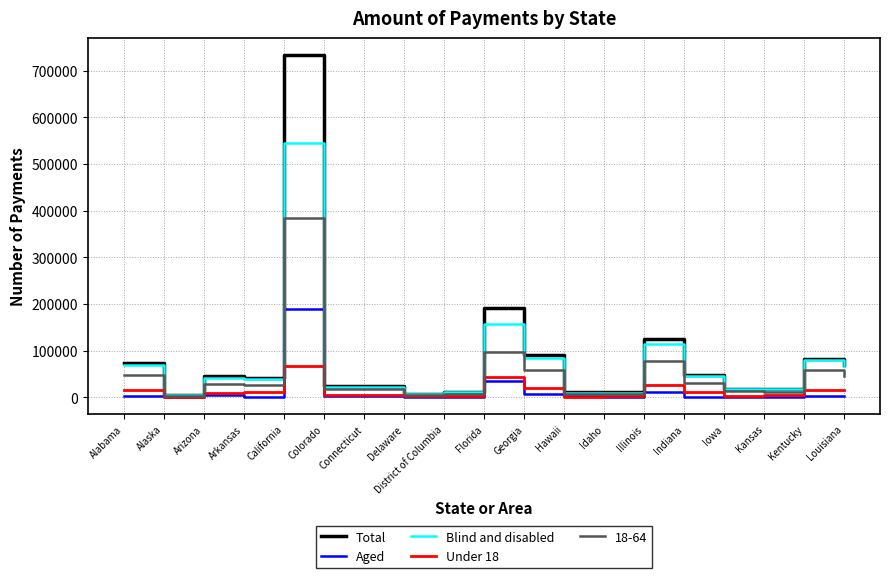

Which series has the largest total across all categories?

Total